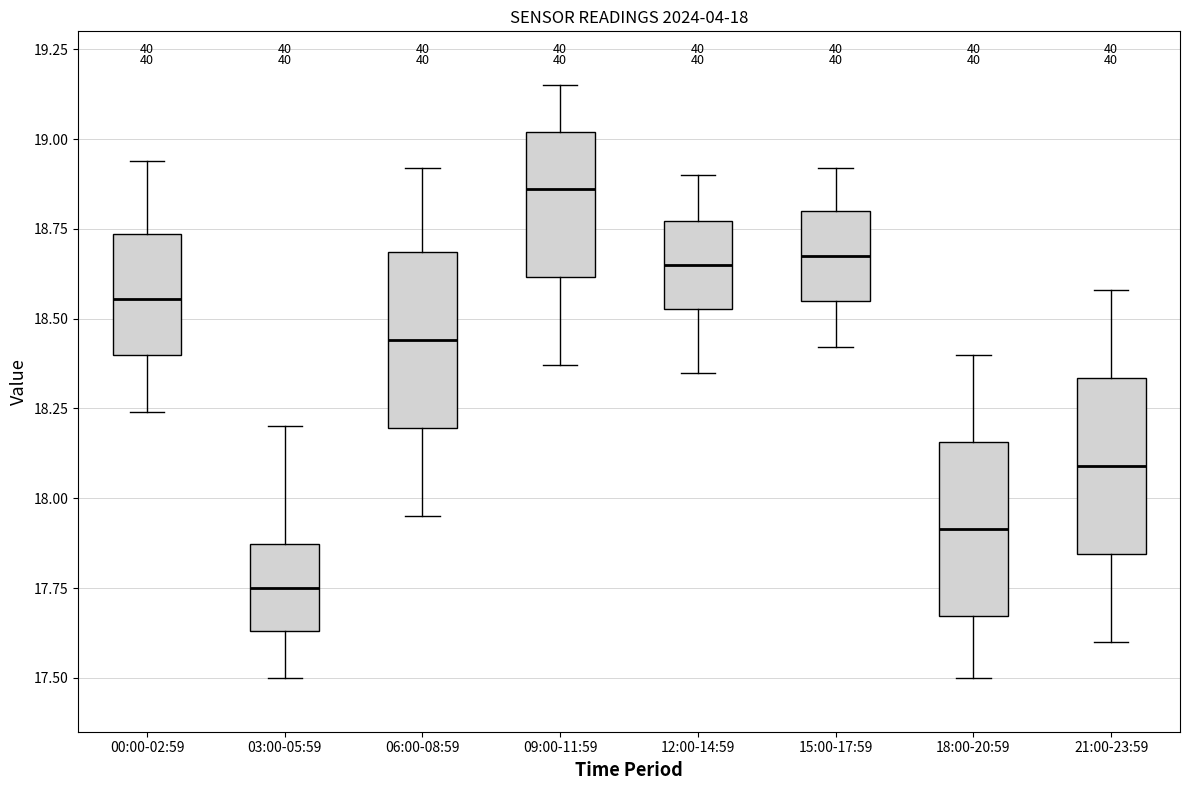

Which box has the lowest median line?

03:00-05:59